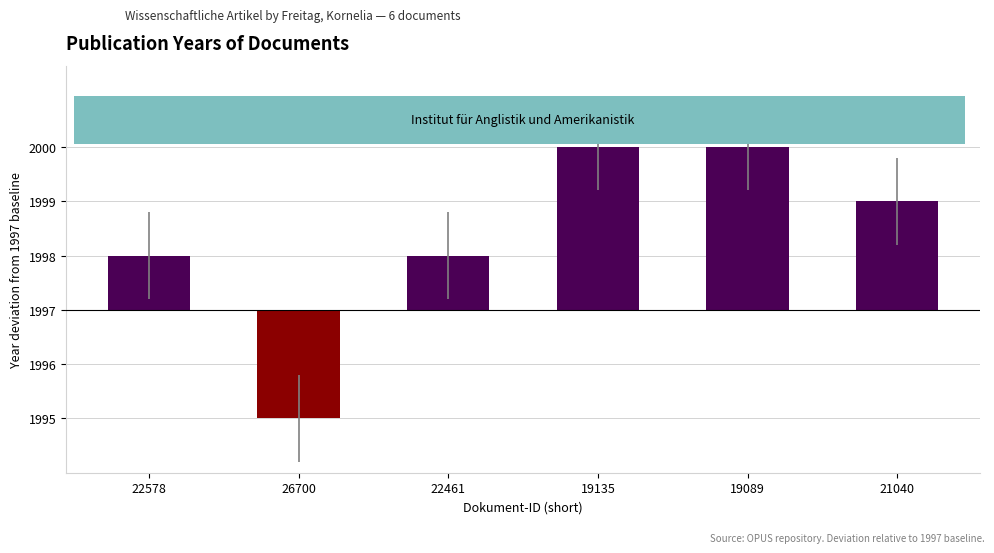

Are the bars horizontal?

No